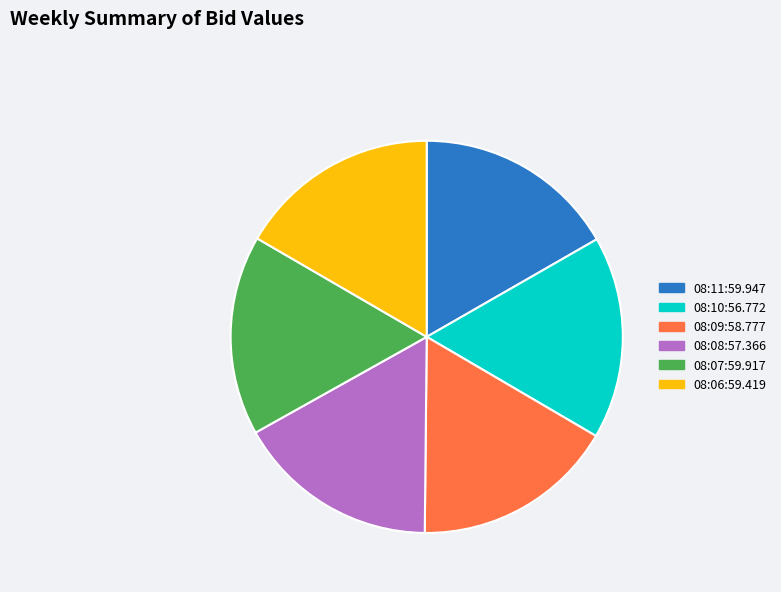

True or false: 08:07:59.917 accounts for 16% of the total.

True